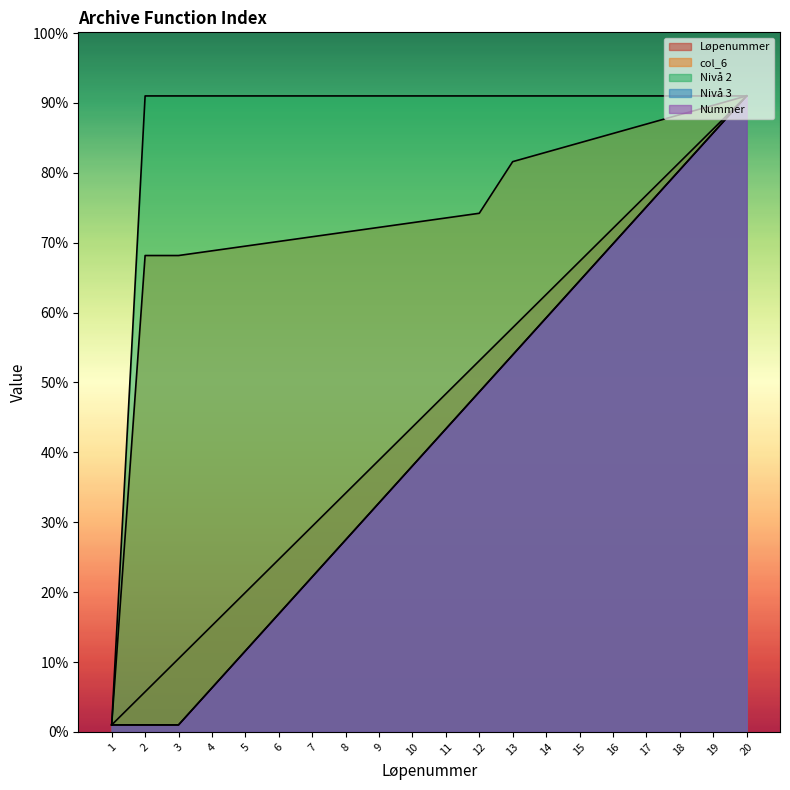

How many lines are shown in the chart?

5